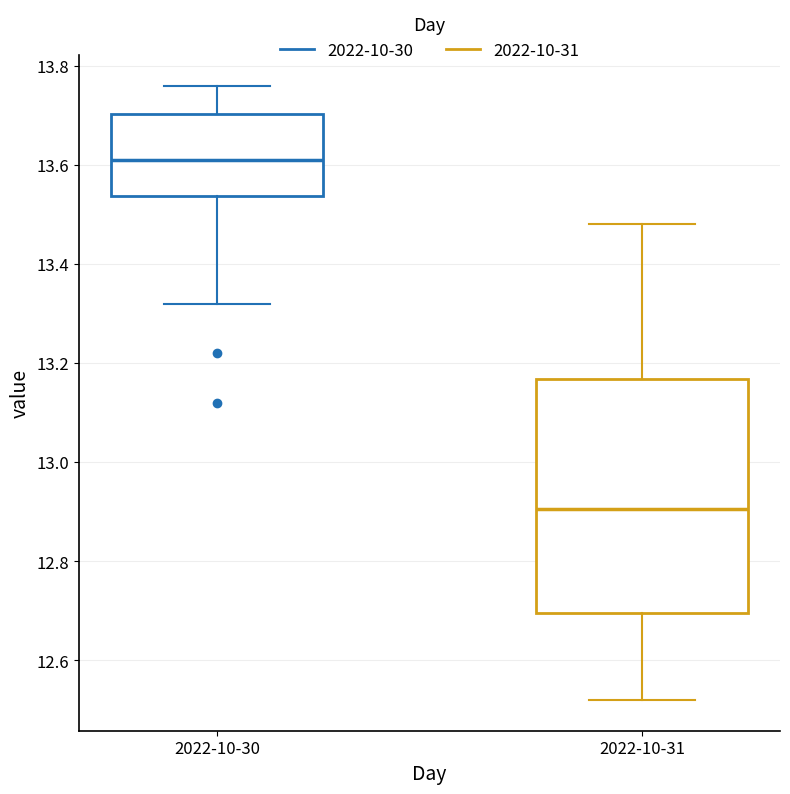

Reading left to right, read every box against the y-axis: the position of its median line, the range the box covers, and the ends of its whiskers. The values are not printed on the chart, so give them approximately, as read against the axis.

2022-10-30: median 13.62, box 13.54 to 13.70, whiskers 13.32 to 13.76
2022-10-31: median 12.90, box 12.70 to 13.16, whiskers 12.52 to 13.48